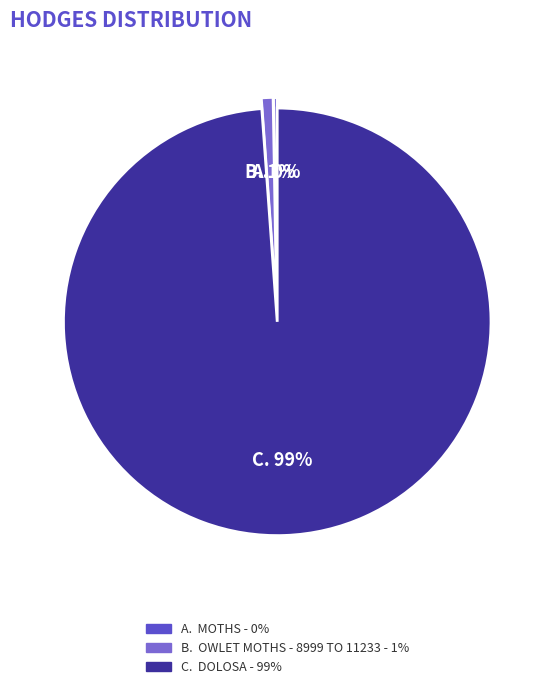

To the nearest percent, what is the average slice percentage?

33%